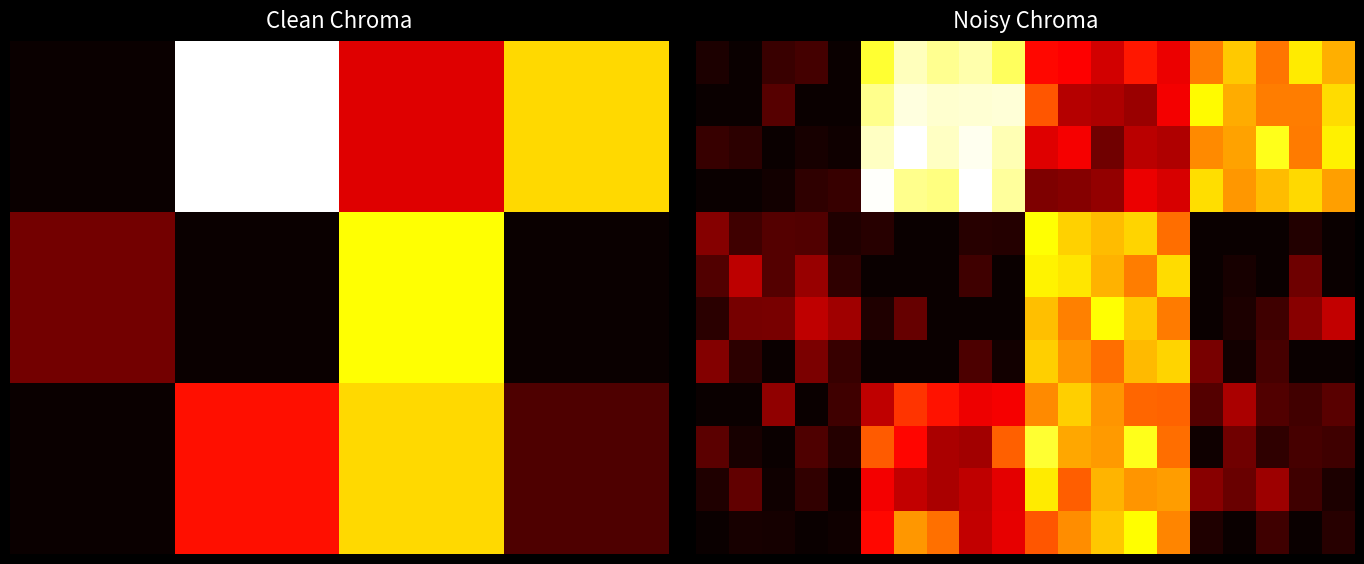

At how many categories does at least one series exceed 243271?

15